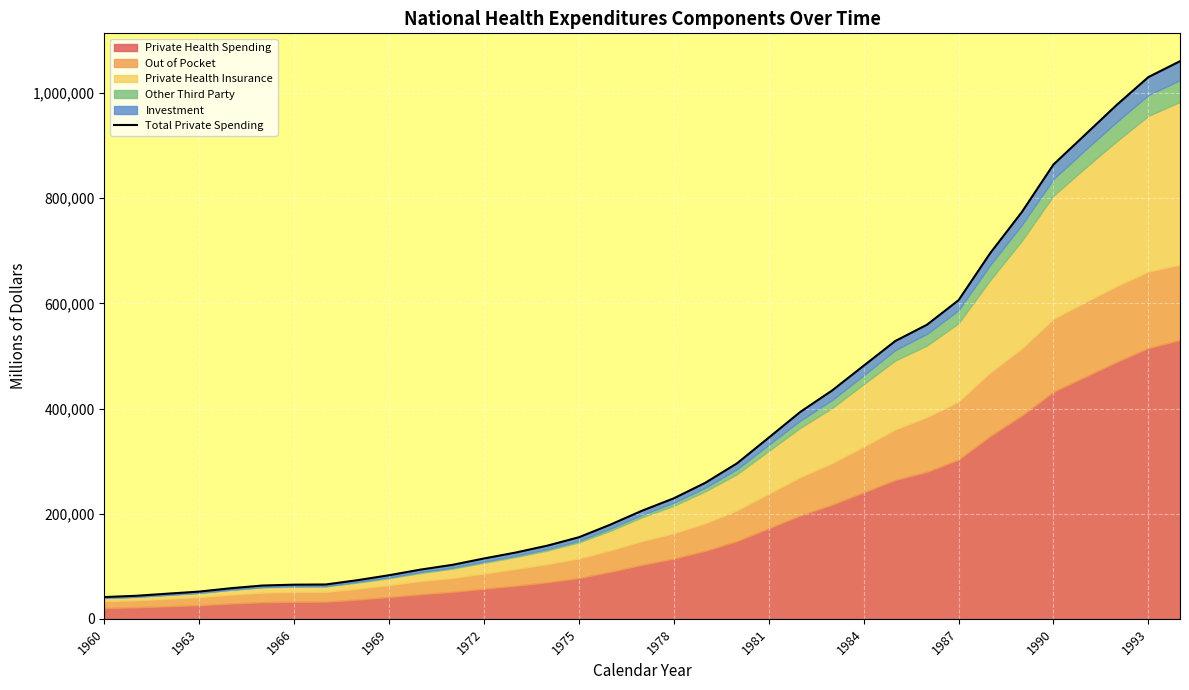

At which category does the chart reach its peak across all series?

34